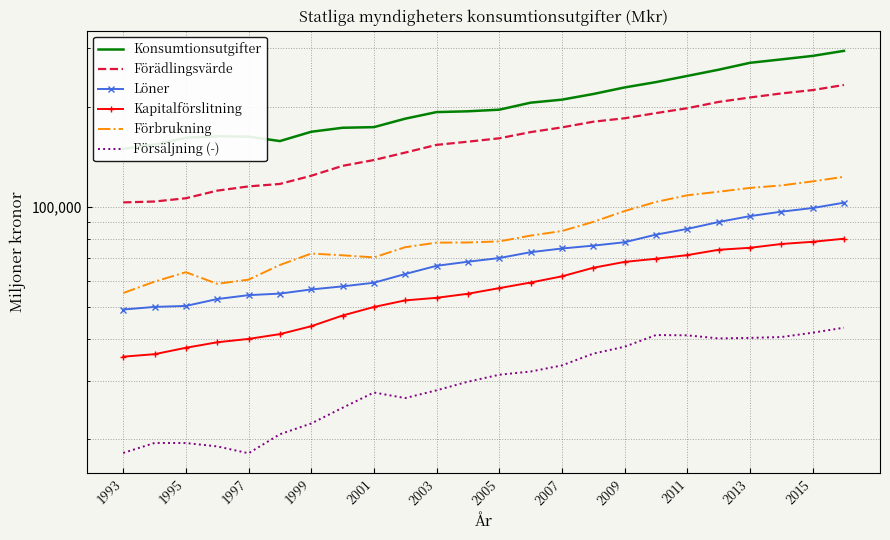

Between 2013 and 2003, which is larger?

2013